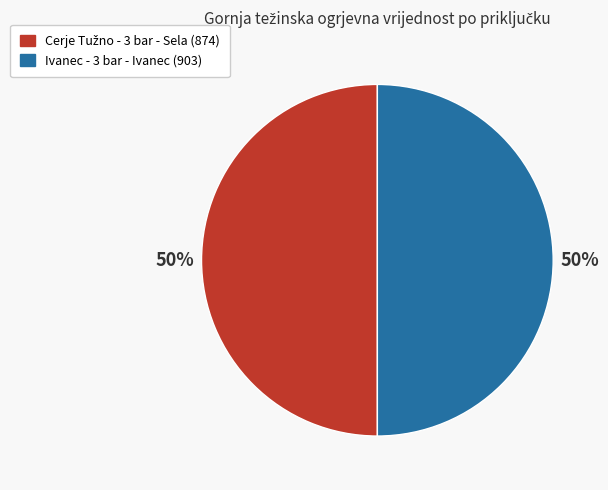

To the nearest percent, what is the average slice percentage?

50%